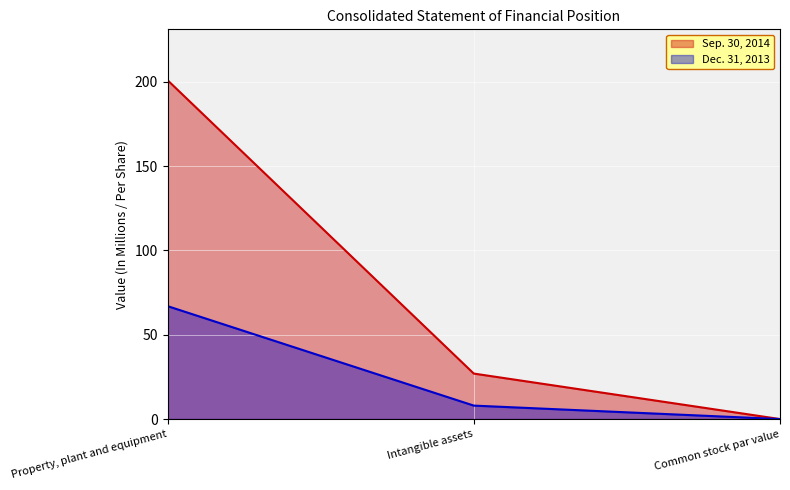

What is the sum of all Dec. 31, 2013 values?

75.0